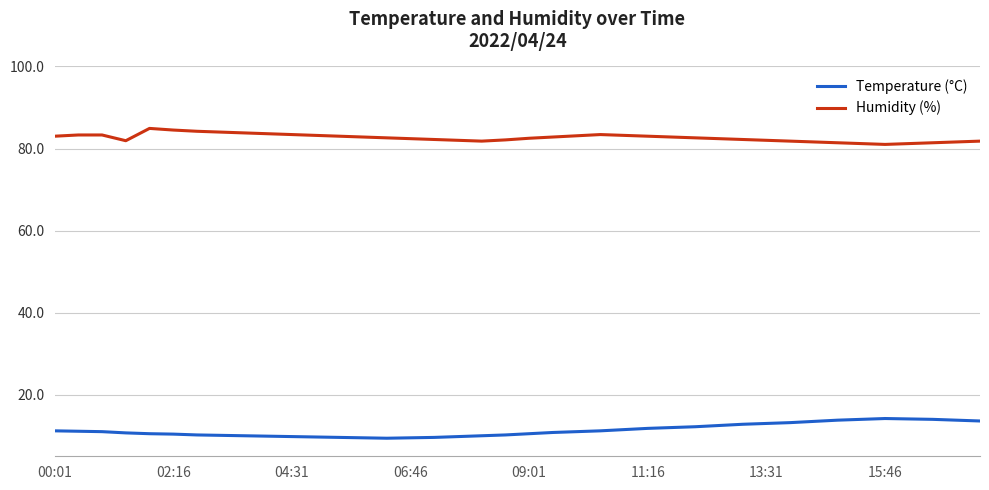

True or false: Temperature (°C) and Humidity (%) cross at least once.

False